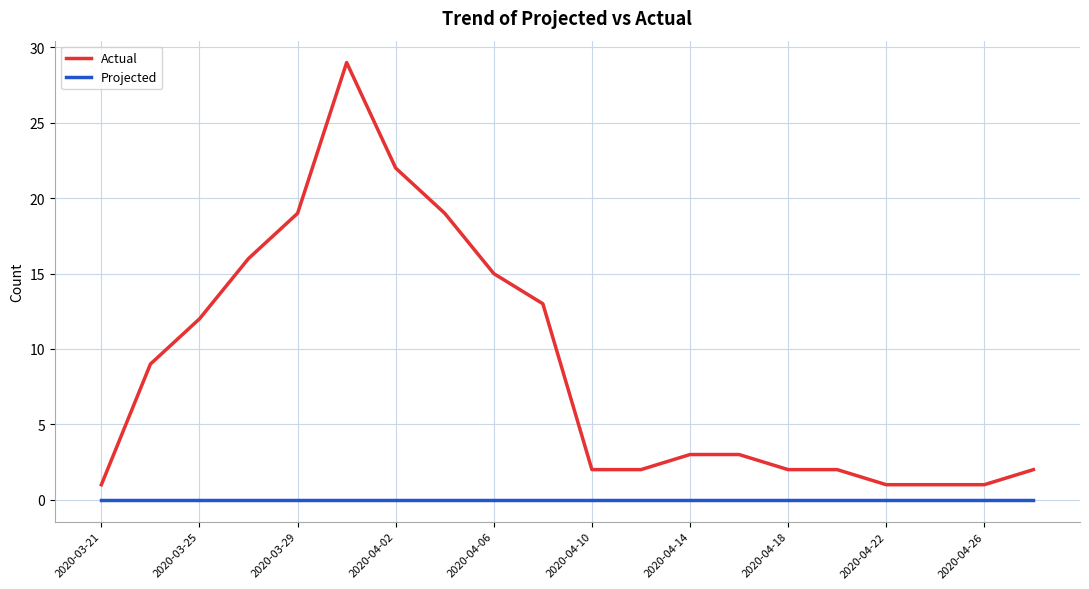

Reading left to right, extract all data points from this chart.

Actual: 1	9	12	16	19	29	22	19	15	13	2	2	3	3	2	2	1	1	1	2
Projected: 0	0	0	0	0	0	0	0	0	0	0	0	0	0	0	0	0	0	0	0